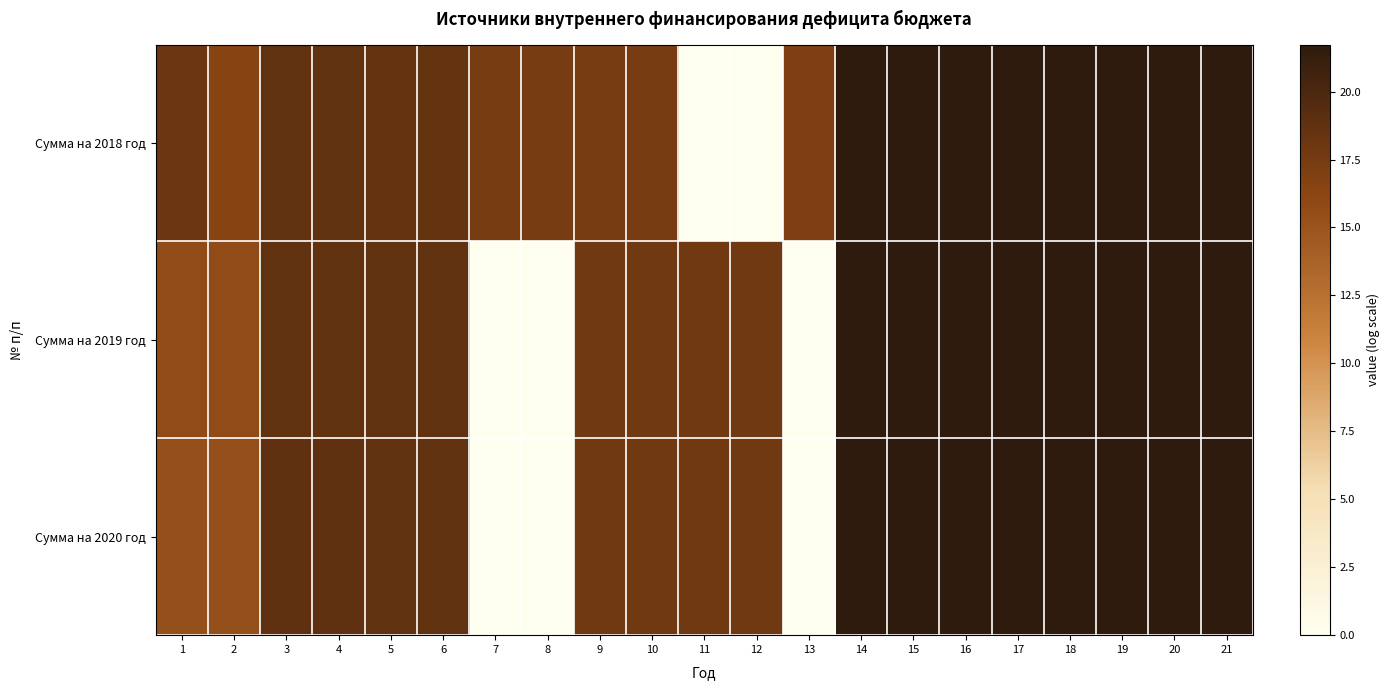

Which series has the largest range (max minus min)?

Сумма на 2018 год